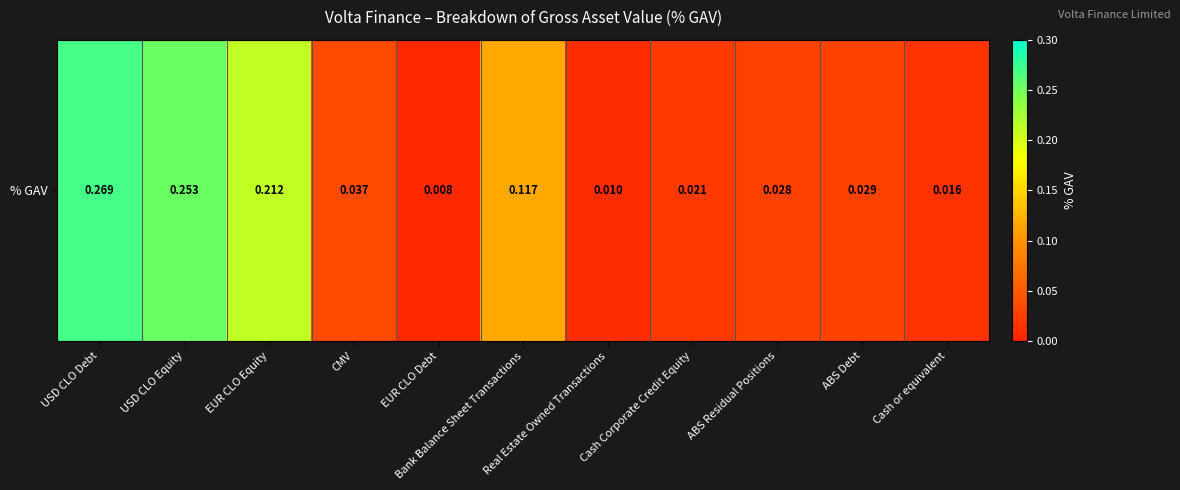

Between Bank Balance Sheet Transactions and USD CLO Equity, which is larger?

USD CLO Equity